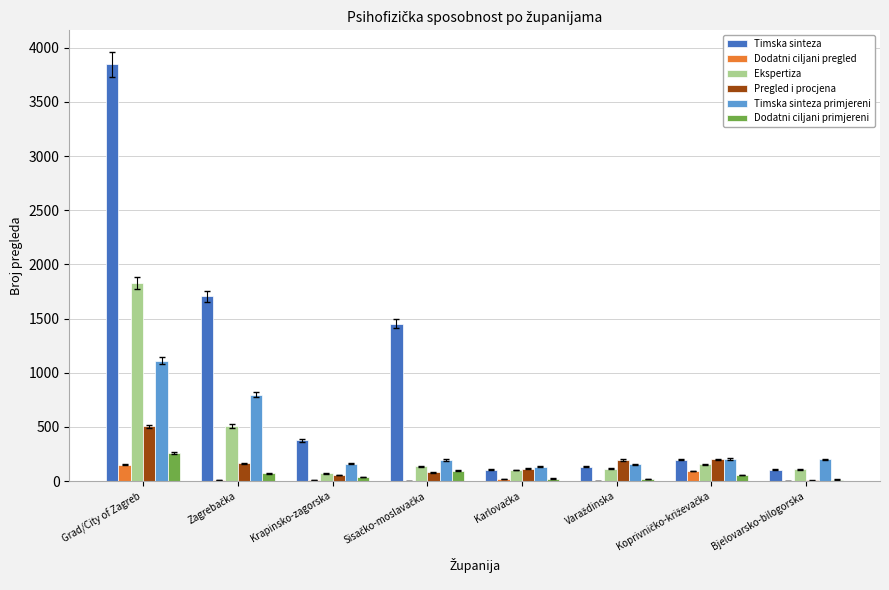

Where does the Ekspertiza series first go above 136?

Grad/City of Zagreb